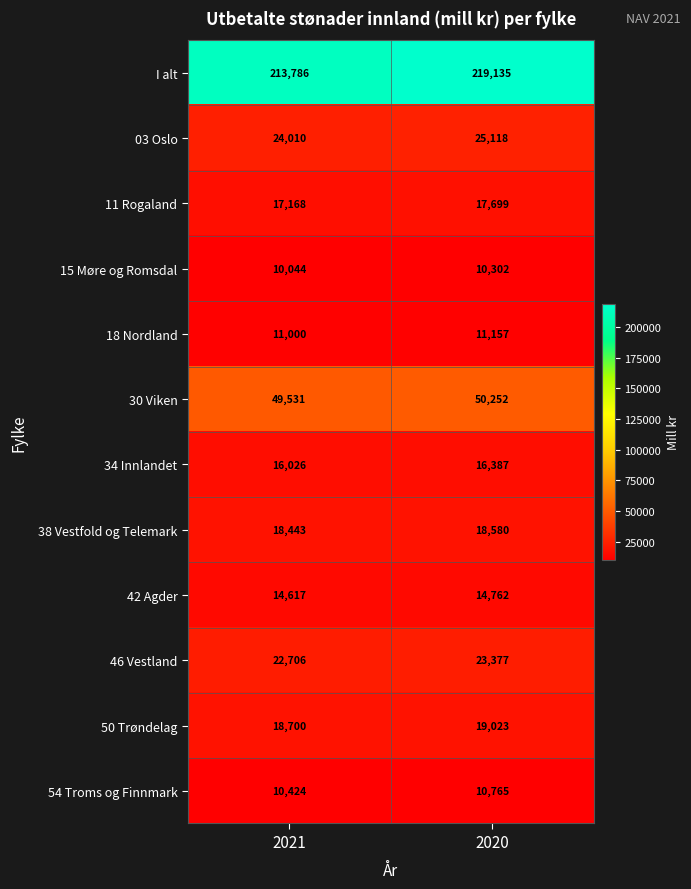

What is the average value of the 30 Viken series?

49892